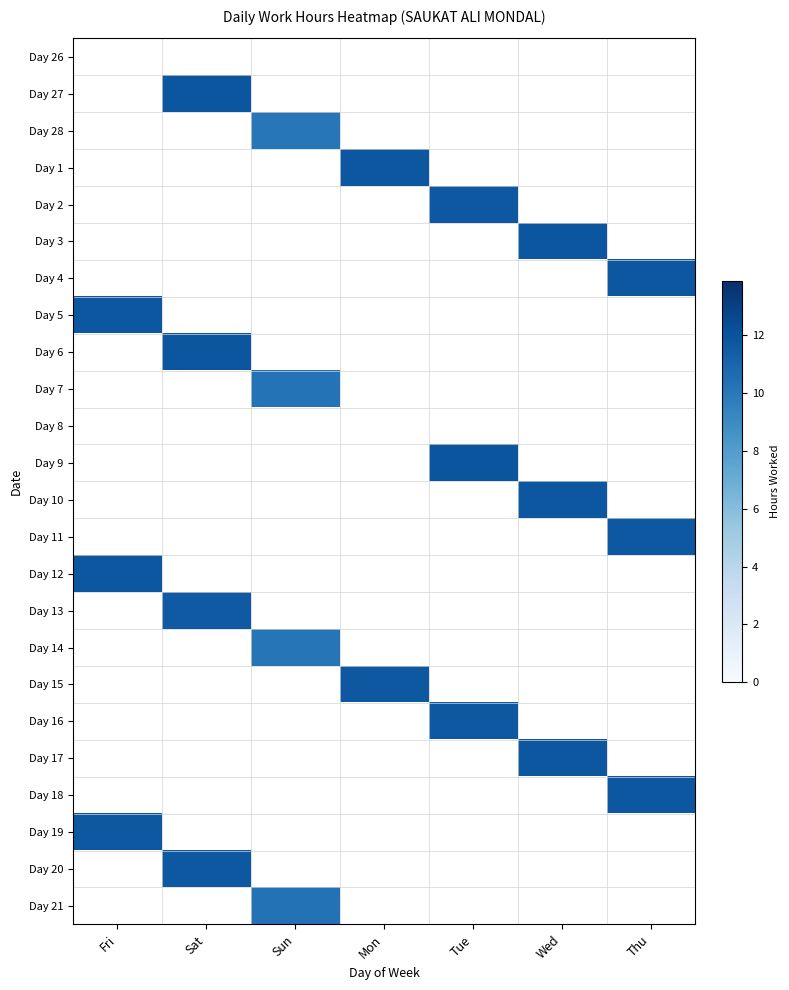

How many data points does each series have?

7